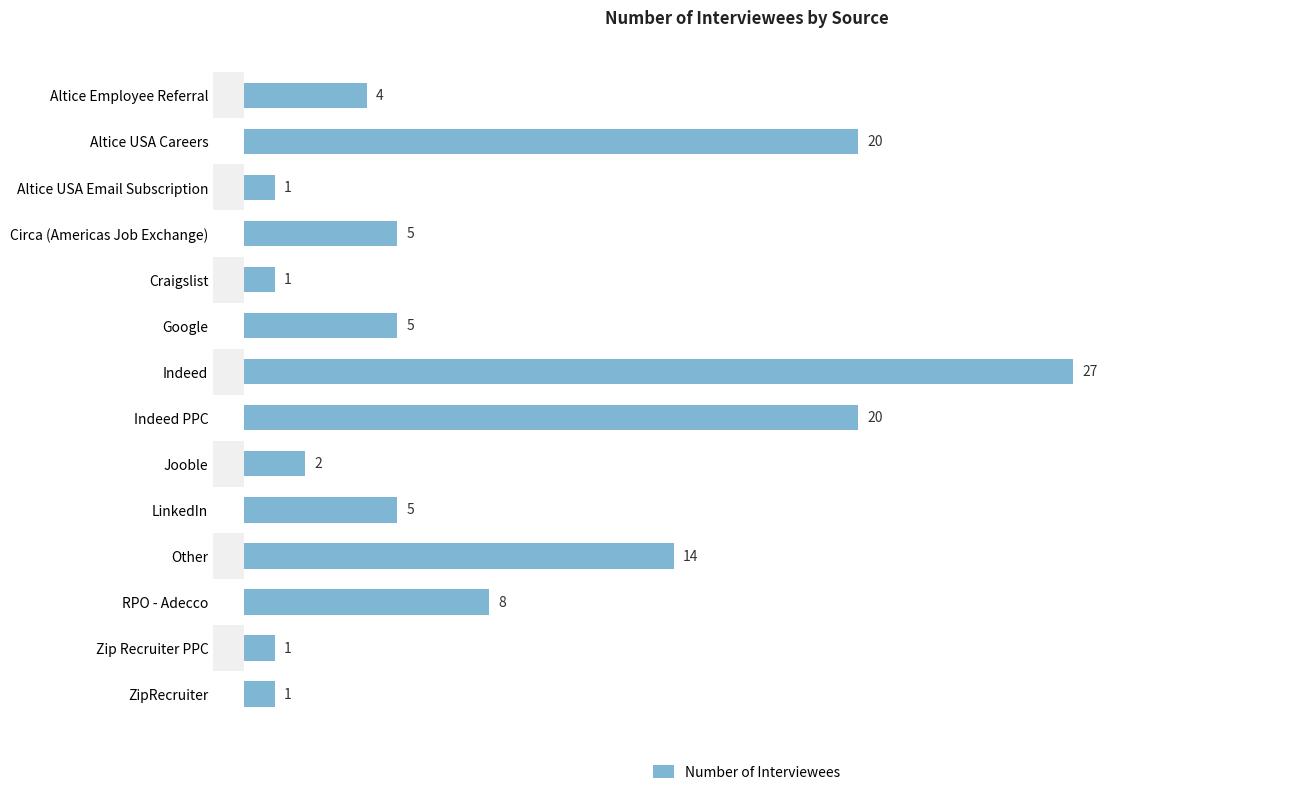

At which label does Number of Interviewees reach its peak?

Indeed